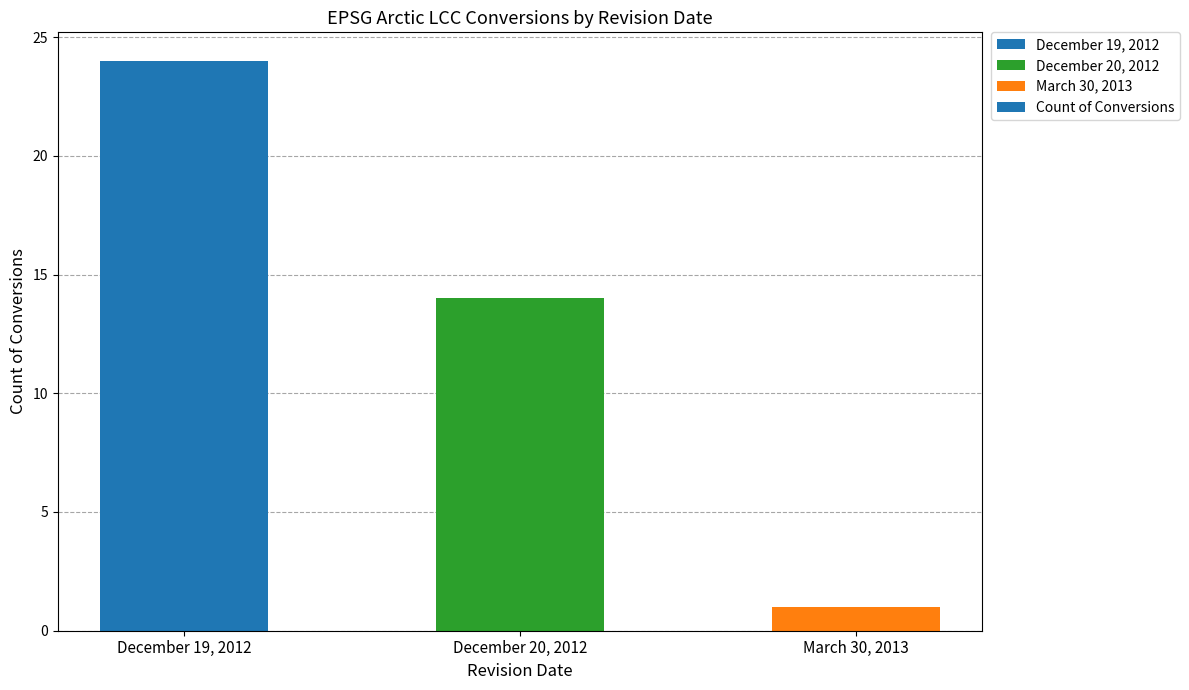

What is the approximate value at December 20, 2012, to the nearest 5?

15